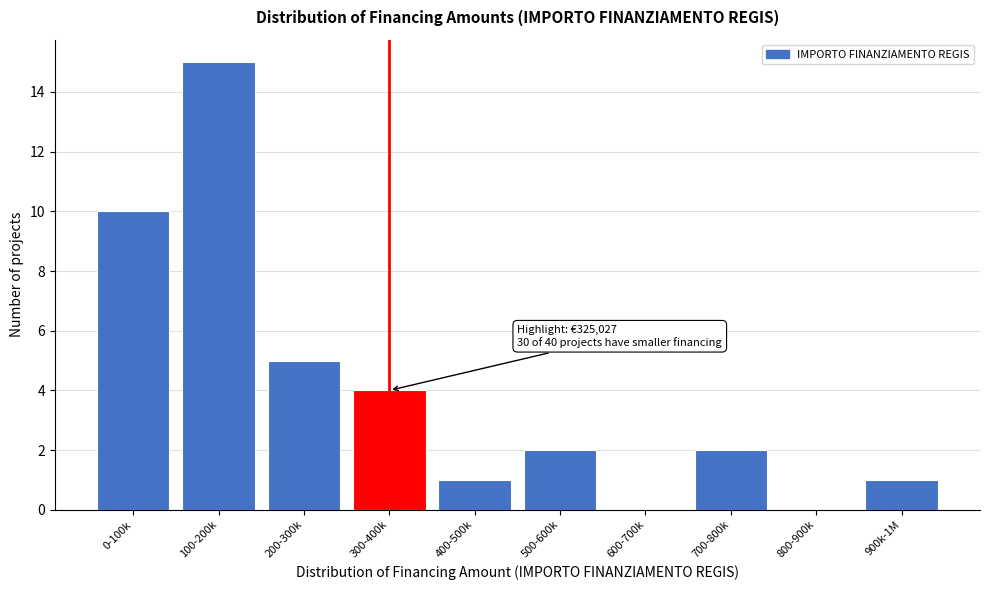

Reading left to right, list all the values displayed in this chart.

0-100k=10	100-200k=15	200-300k=5	300-400k=4	400-500k=1	500-600k=2	600-700k=0	700-800k=2	800-900k=0	900k-1M=1